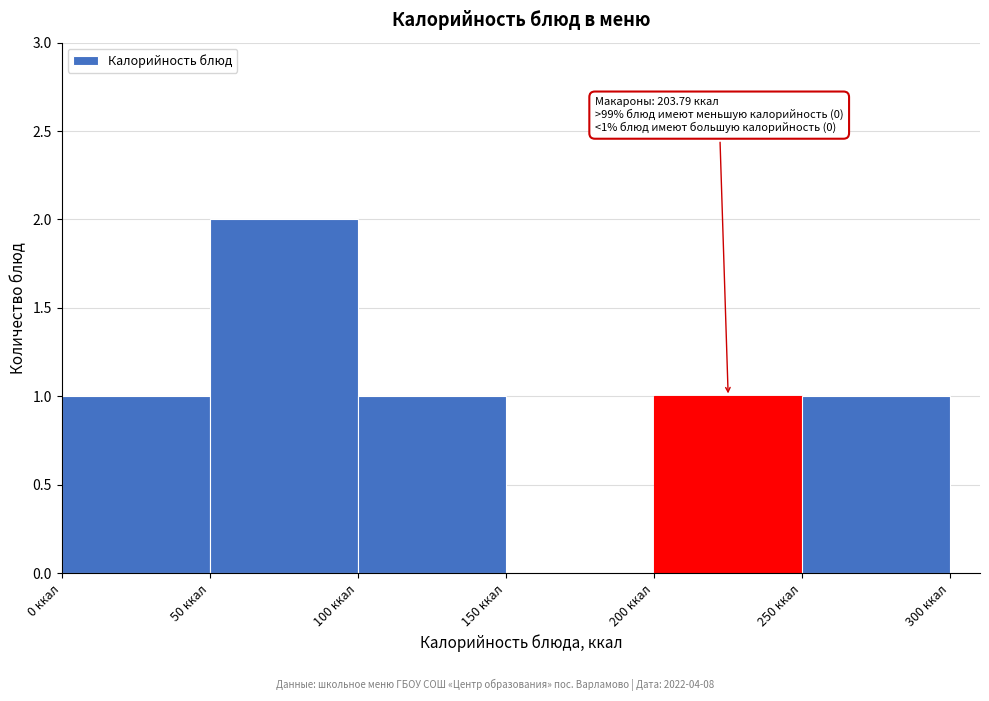

Over which range of the x-axis is the bar tallest?

50 to 100